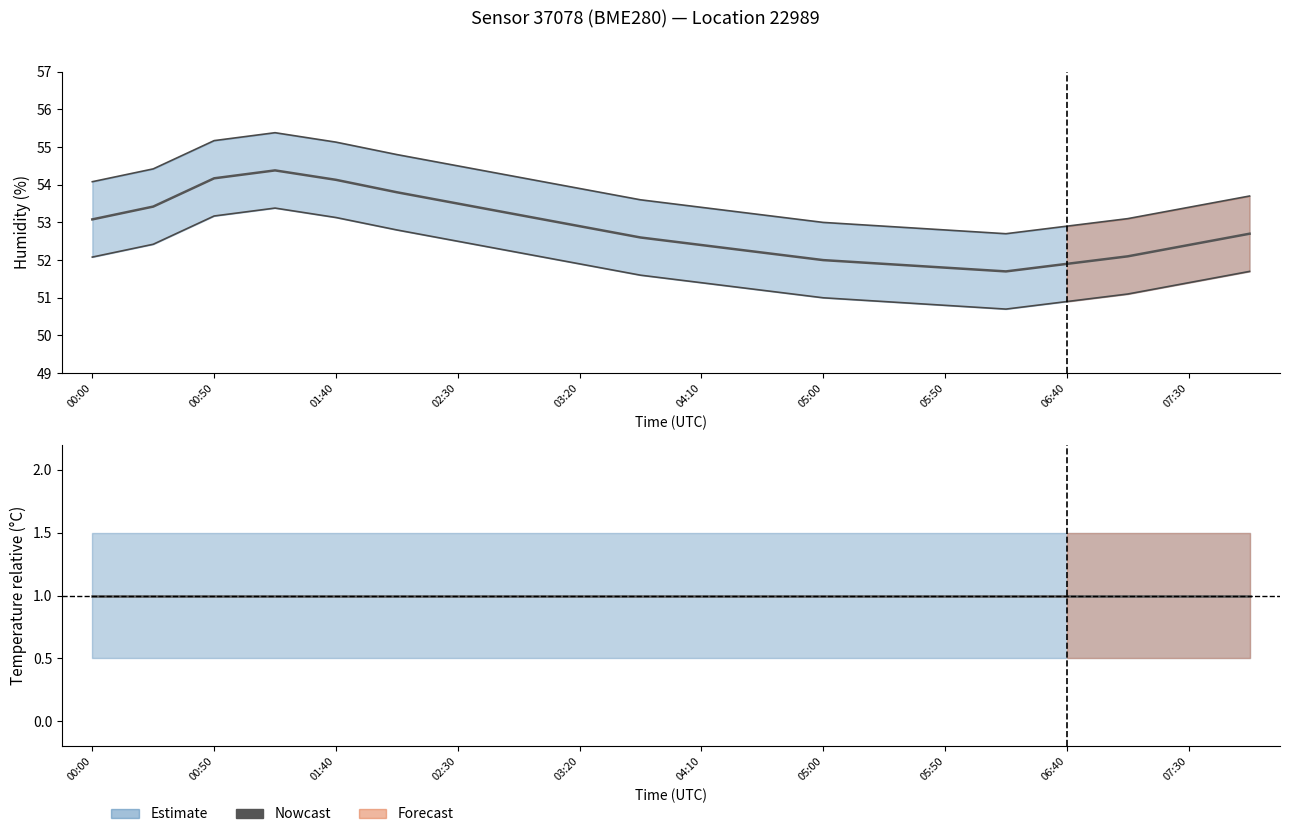

In humidity_upper, how many points are higher than both neighbors (excluding endpoints)?

1